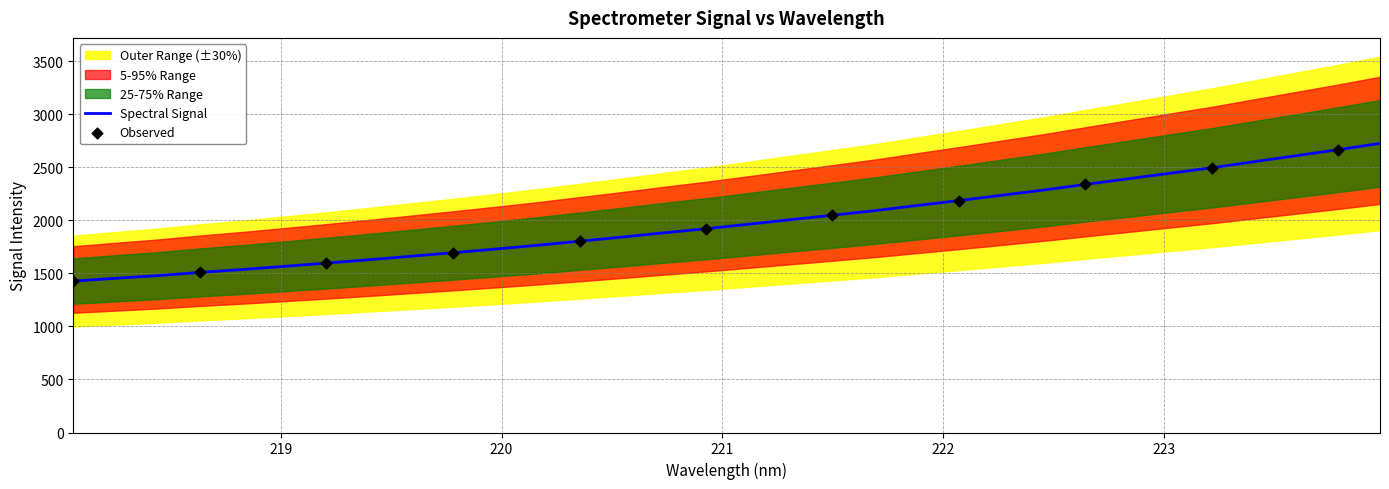

Which has a higher value, 220.3533 or 222.263?

222.263